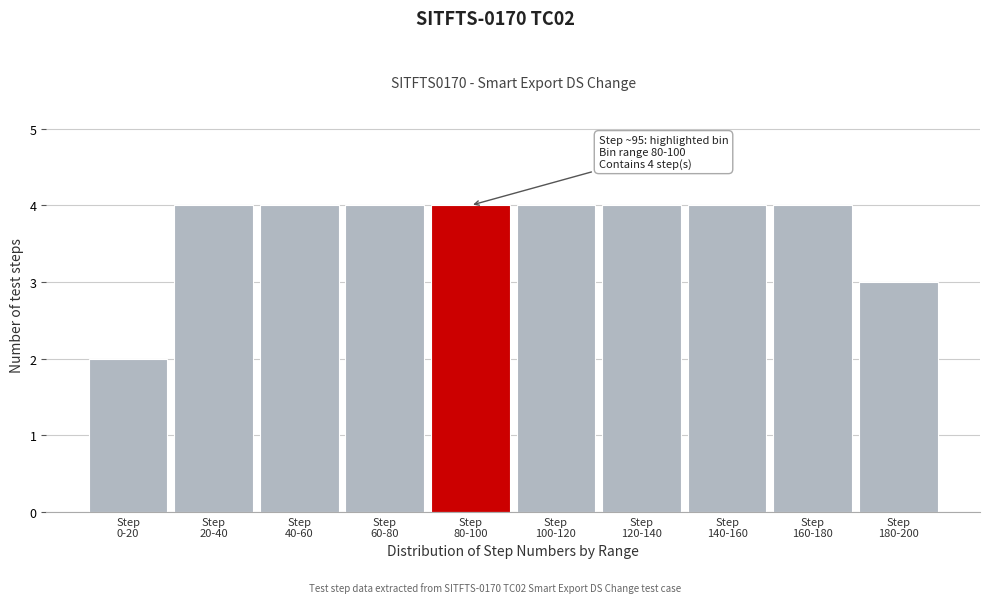

Reading right to left, extract all data points from this chart.

3	4	4	4	4	4	4	4	4	2